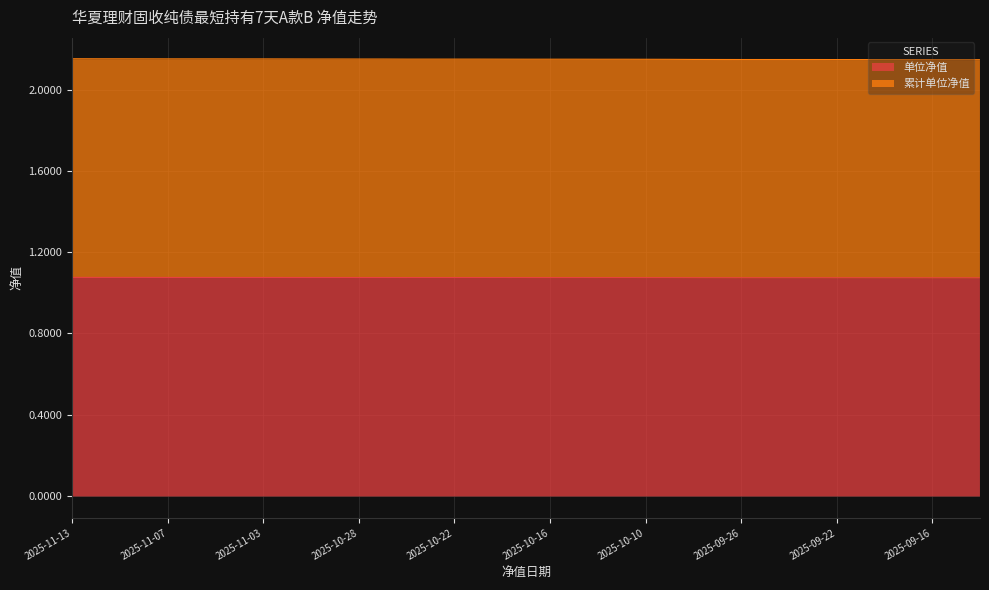

Which series changed the most between 2025-10-28 and 2025-10-21?

累计单位净值